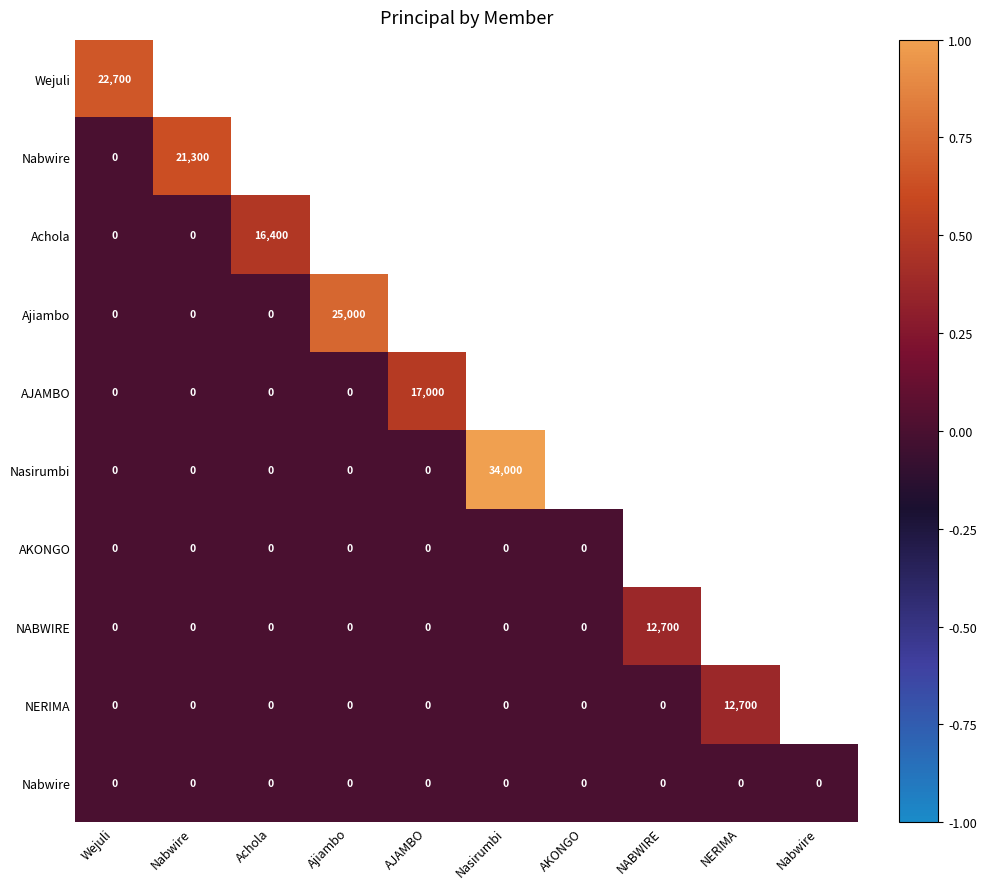

How many categories are shown in the chart?

10